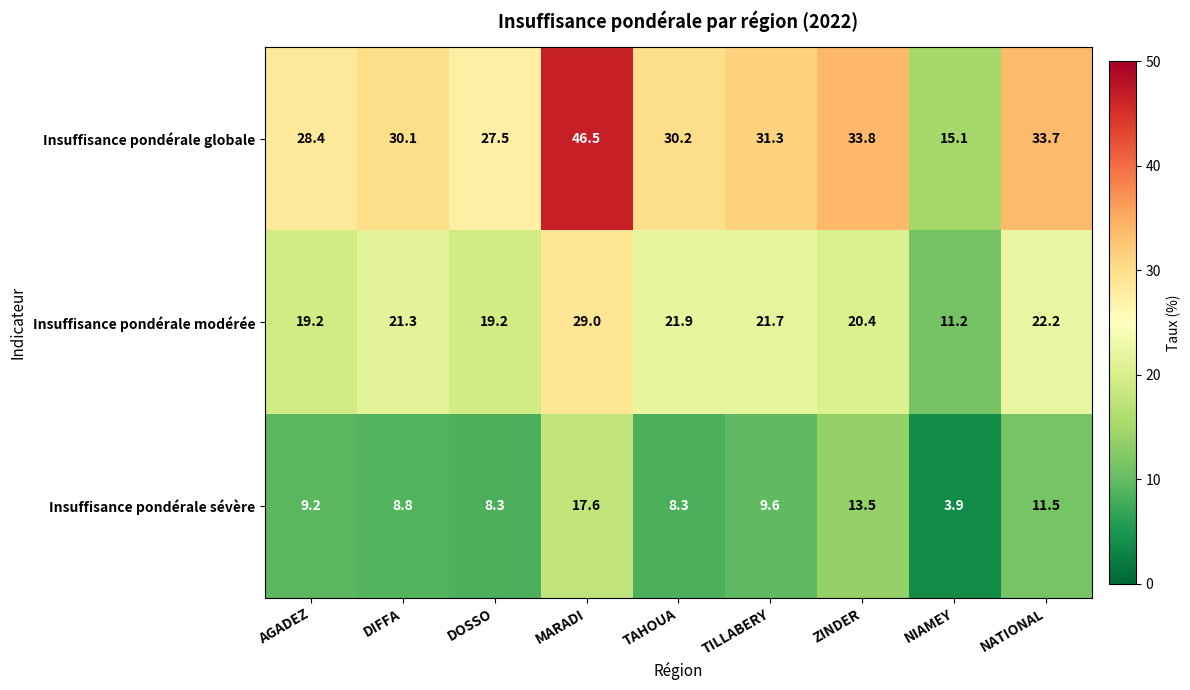

What is the spread (max minus min) of values at MARADI?

28.9